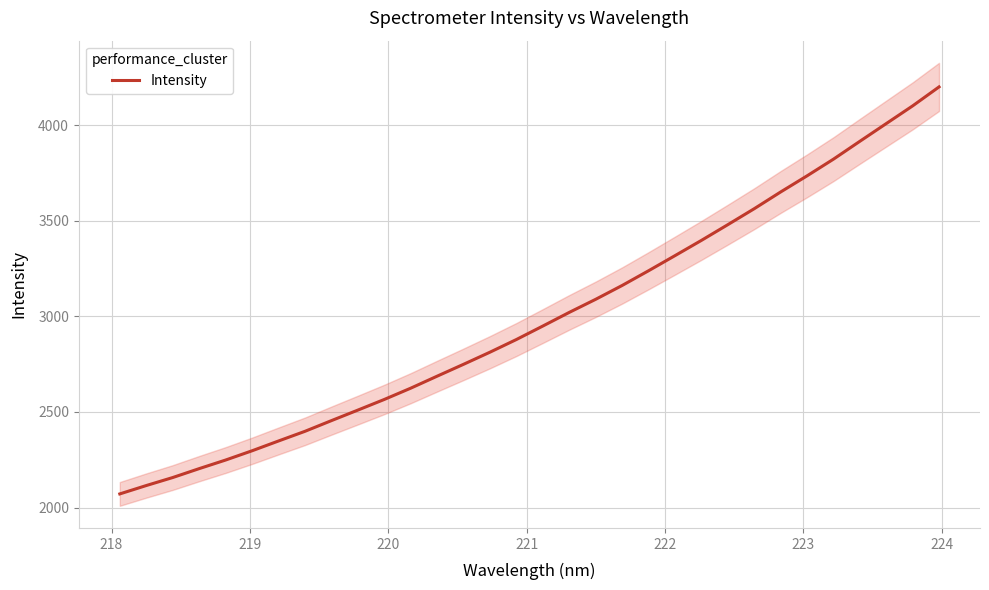

What is the lowest value of the Intensity series?

2071.5